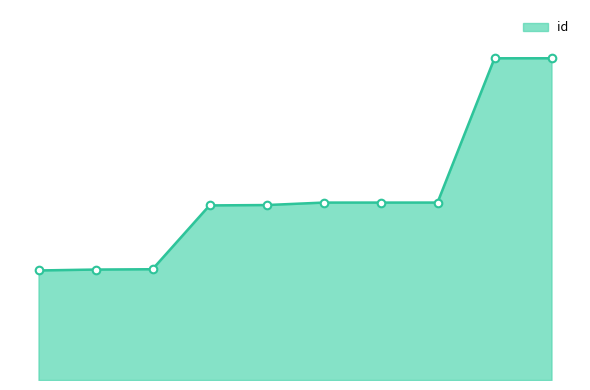

Does the chart have visible grid lines?

No